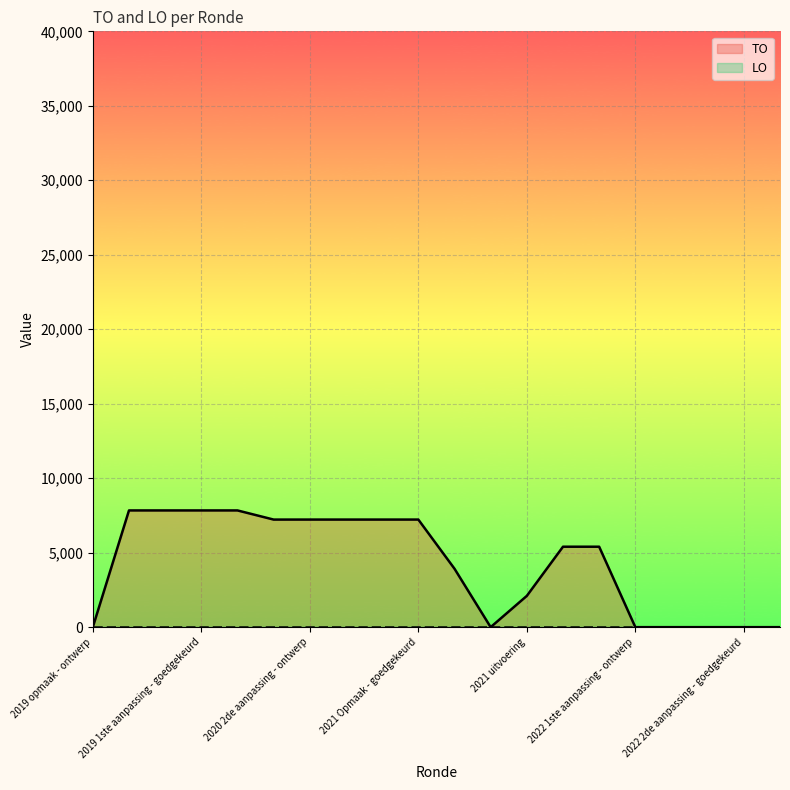

What is the label of the 2nd point from the right?

2022 2de aanpassing - goedgekeurd